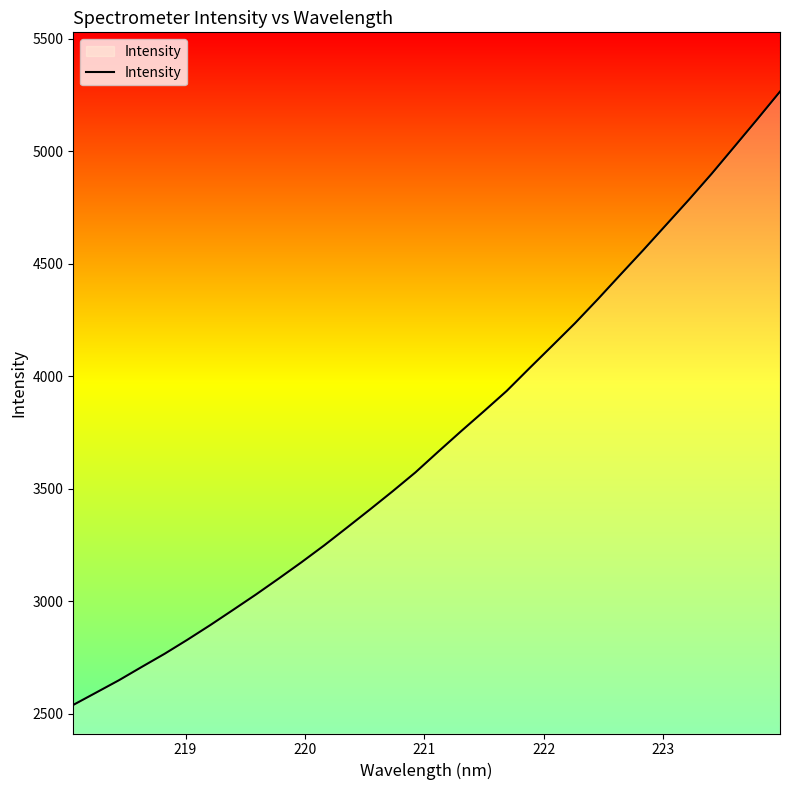

What is the greatest value displayed?

5264.6